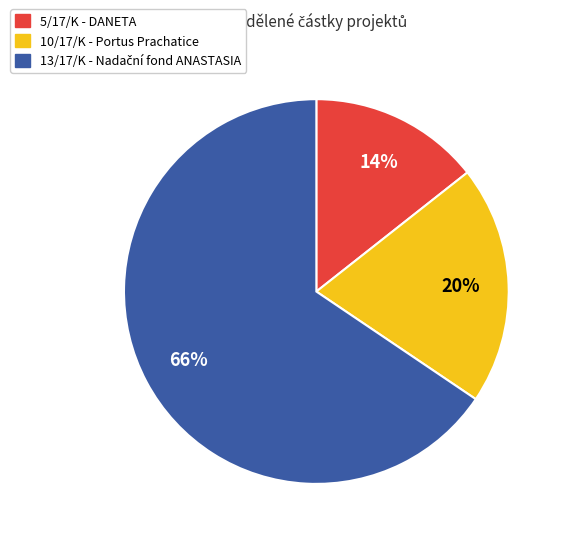

Do 10/17/K and 5/17/K together represent more than half of the pie?

No